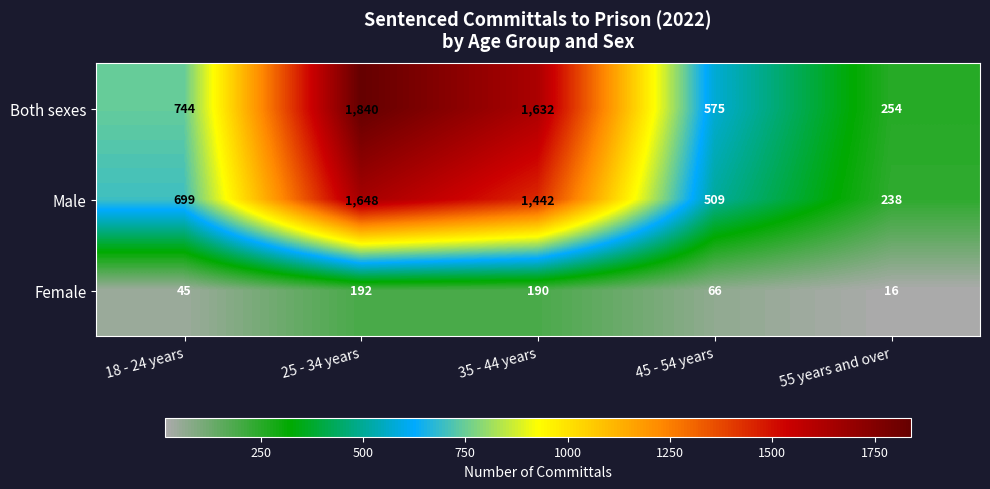

At which category is the sum across all series the highest?

25 - 34 years